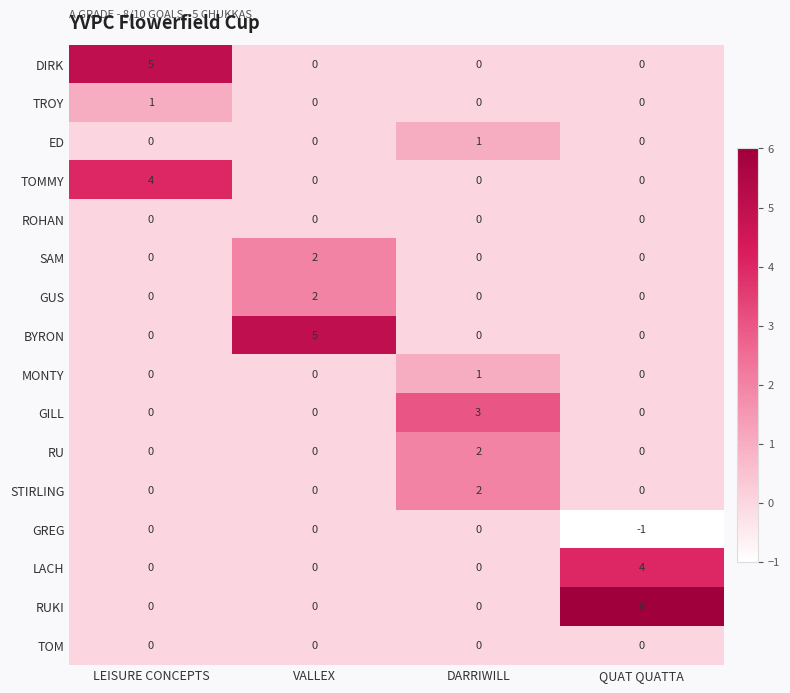

What is the maximum value shown in the chart?

6